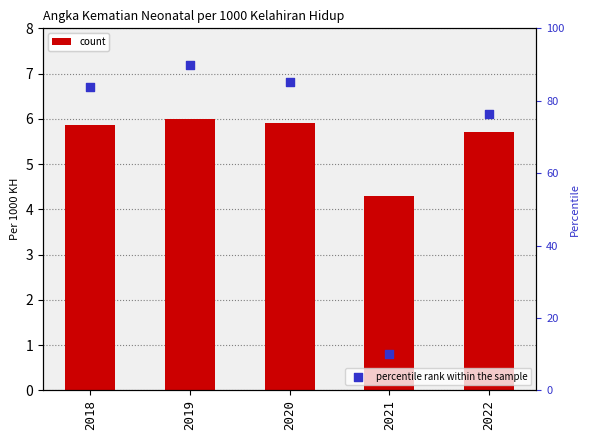

Which series has the largest total across all categories?

percentile rank within the sample